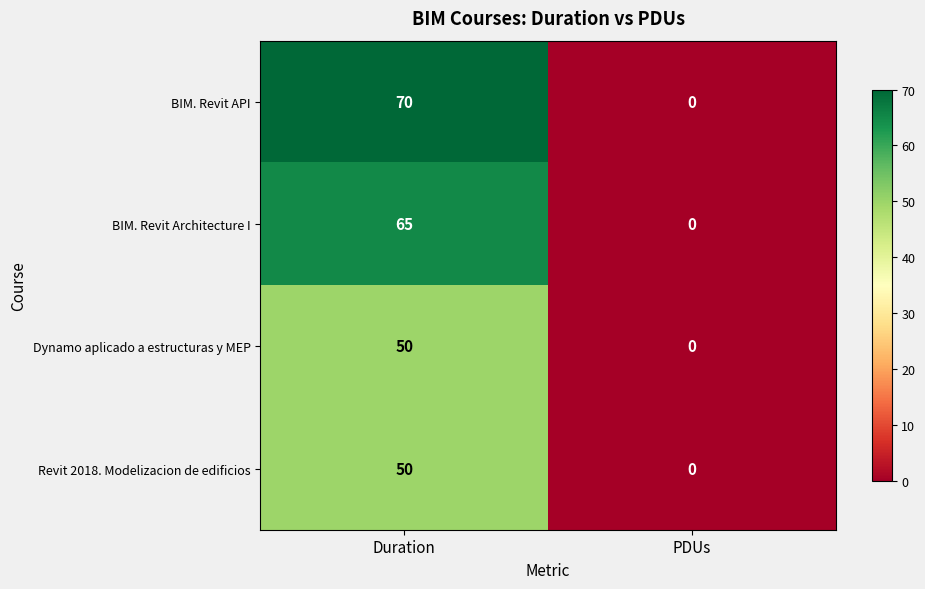

What is the sum of all Revit 2018. Modelizacion de edificios values?

50